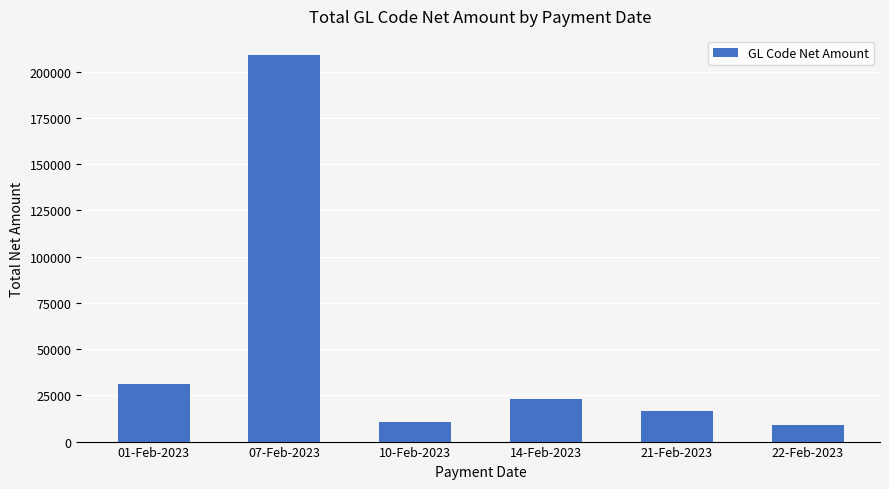

How many values exceed 22867?

3